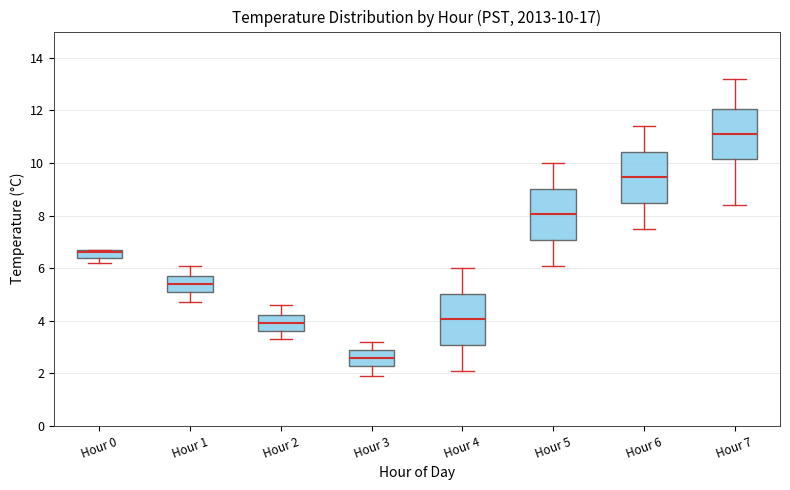

Which box has the lowest median line?

Hour 3